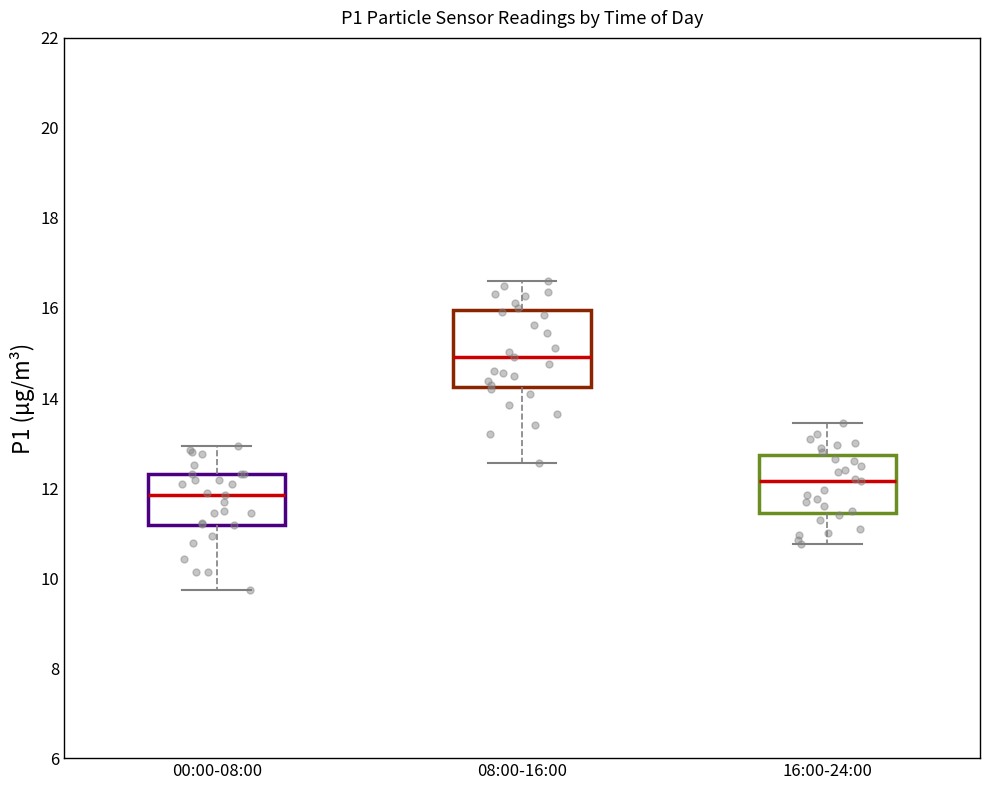

Which box's median line is the highest?

08:00-16:00